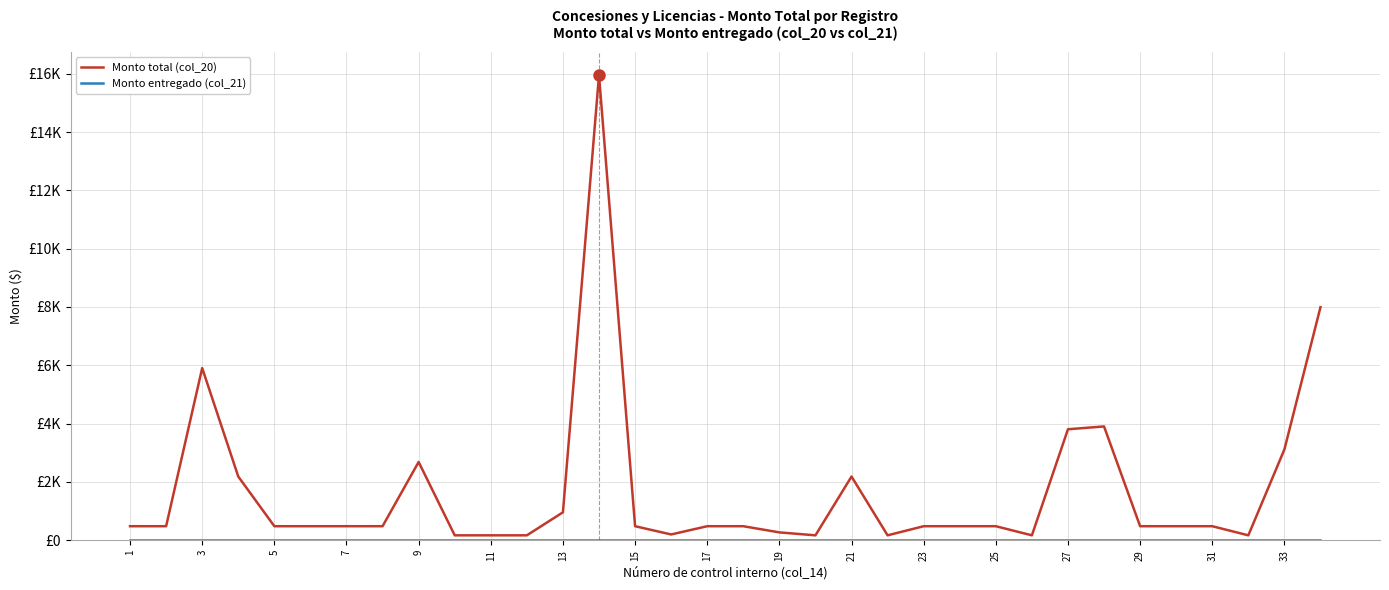

In Monto total (col_20), how many points are lower than both neighbors (excluding endpoints)?

5